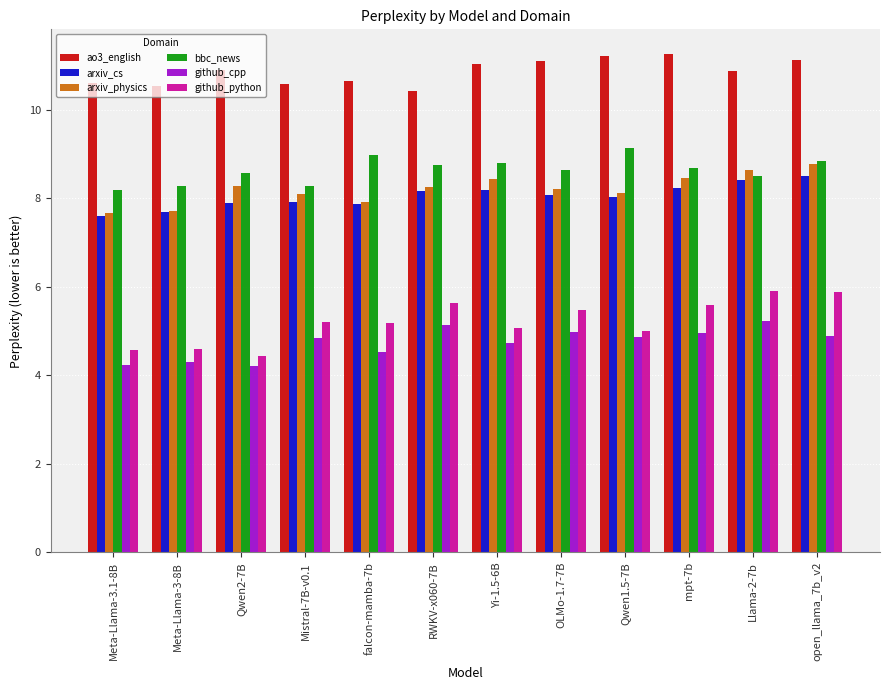

What are all the series names shown in the legend?

ao3_english, arxiv_cs, arxiv_physics, bbc_news, github_cpp, github_python